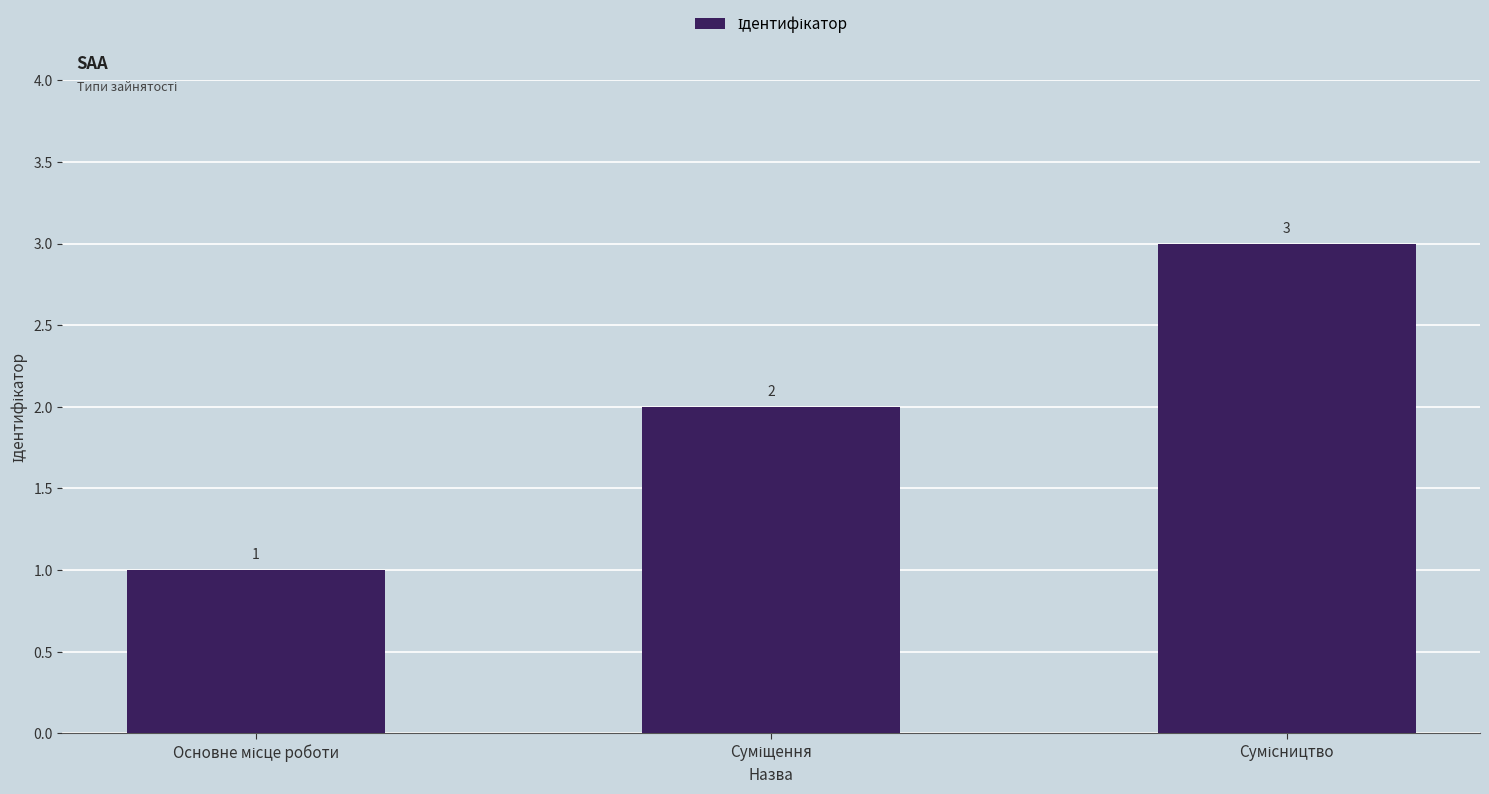

What is the maximum value shown in the chart?

3